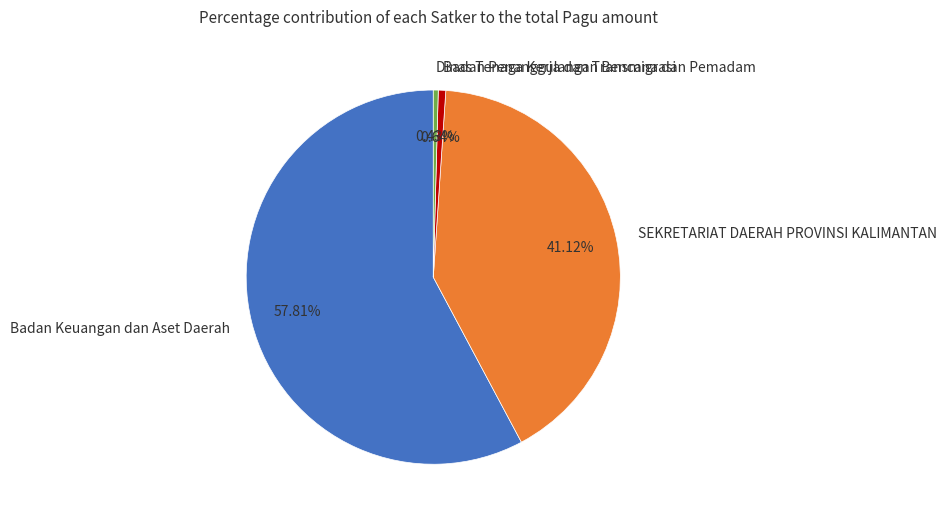

Between Badan Keuangan dan Aset Daerah and Dinas Tenaga Kerja dan Transmigrasi, which is larger?

Badan Keuangan dan Aset Daerah